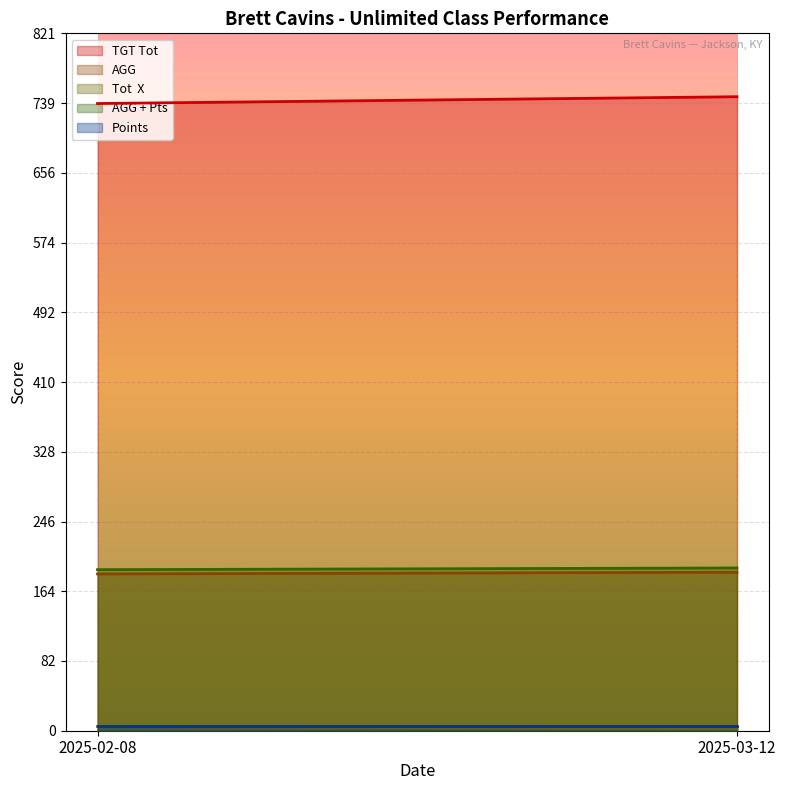

Reading left to right, what are all the values shown in this chart?

TGT Tot: 2025-02-08=738.0	2025-03-12=746.0
AGG: 2025-02-08=184.5	2025-03-12=186.5
Tot  X: 2025-02-08=5.0	2025-03-12=2.0
AGG + Pts: 2025-02-08=189.5	2025-03-12=191.5
Points: 2025-02-08=5.0	2025-03-12=5.0